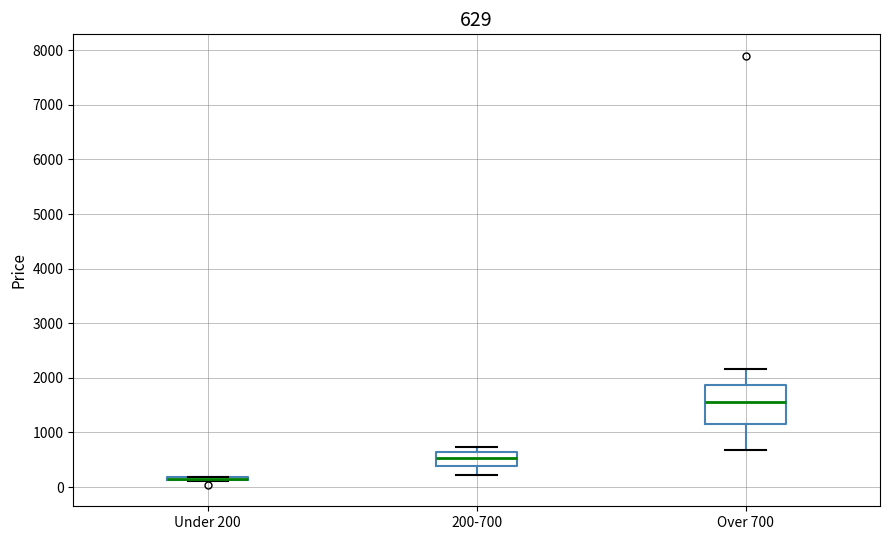

Comparing the boxes themselves (not the whiskers), which one is the tallest?

Over 700